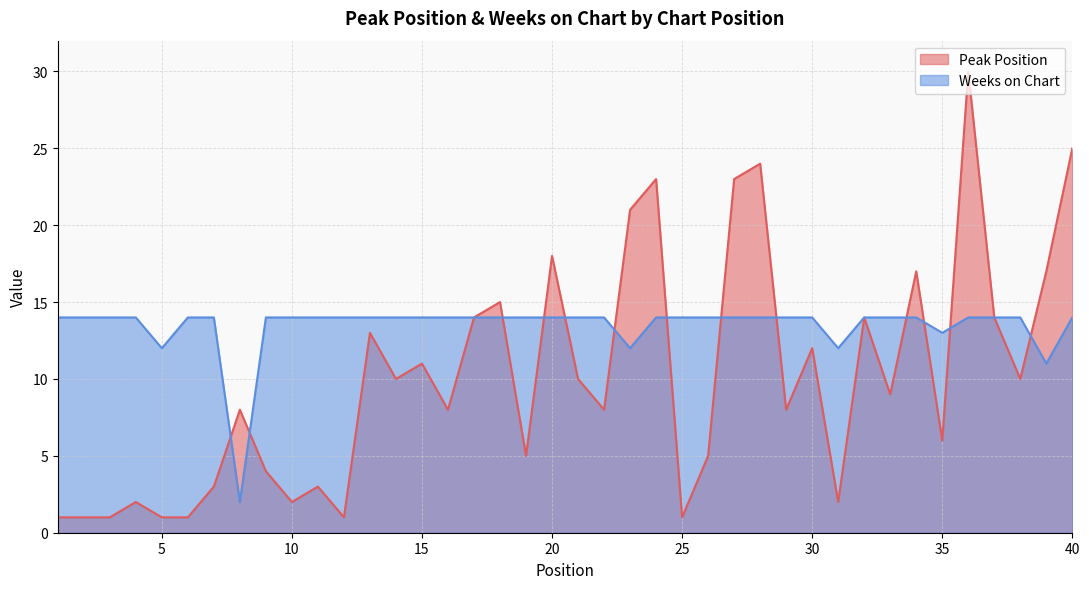

Rank the series by their maximum value, from highest to lowest.

Peak Position, Weeks on Chart